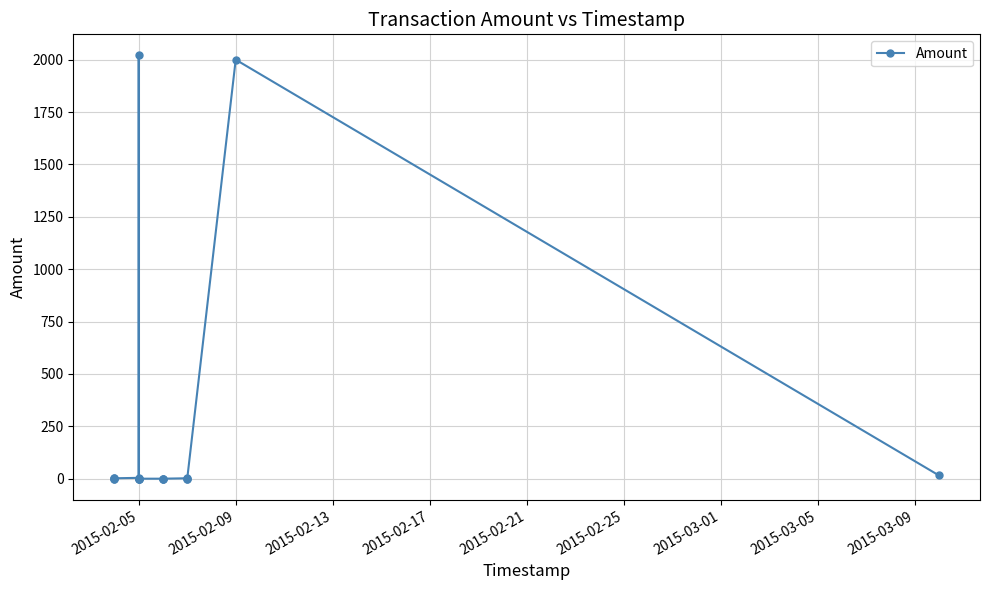

How many values exceed 0?

7